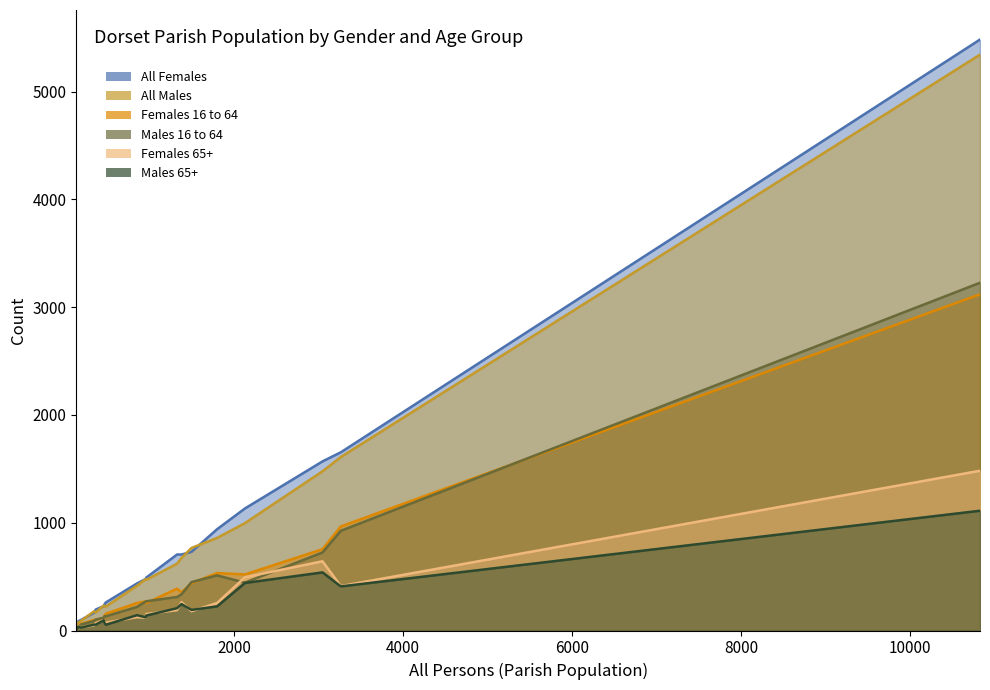

What is the minimum value shown in the chart?

13